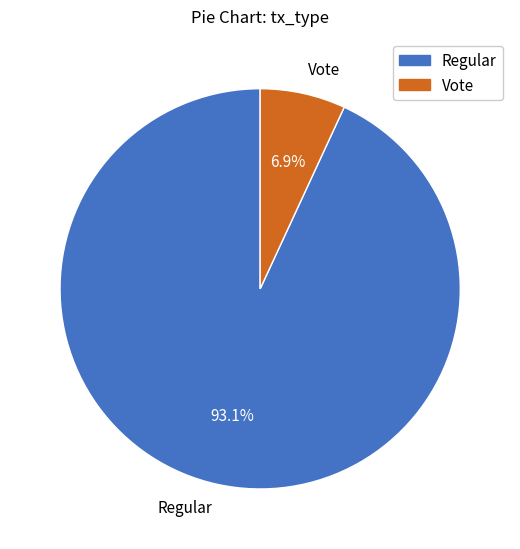

Which category has the biggest portion of the pie?

Regular